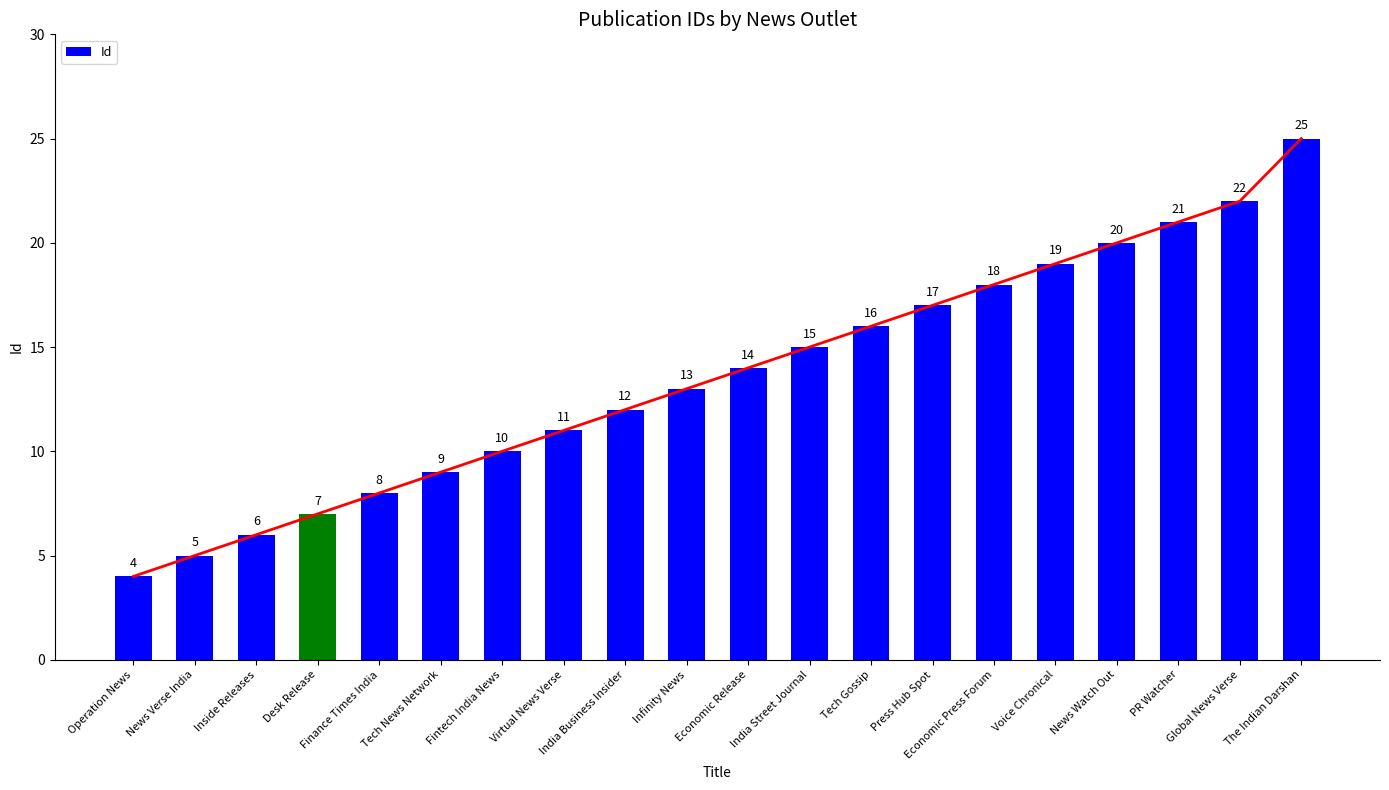

What is the sum of the values at Economic Press Forum and Fintech India News?

28